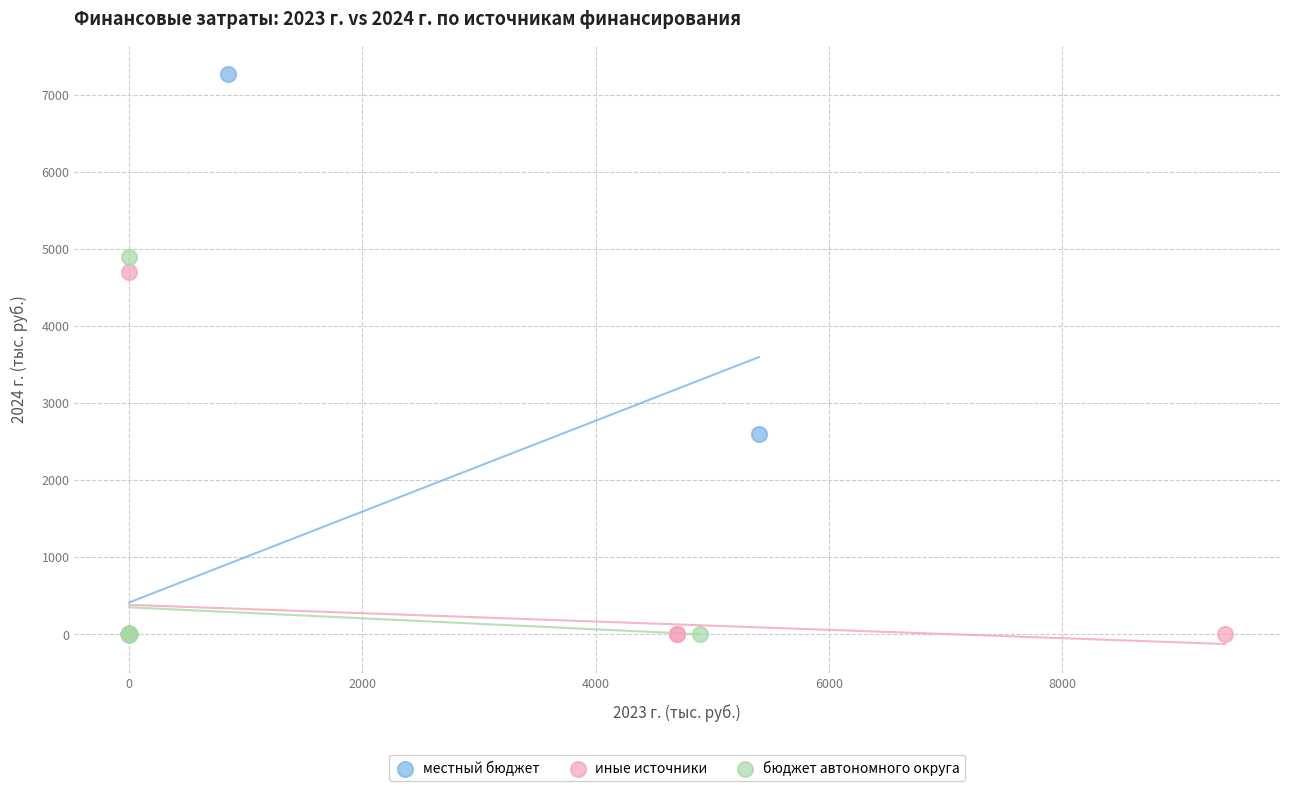

Which series has the largest Y range (max minus min)?

местный бюджет